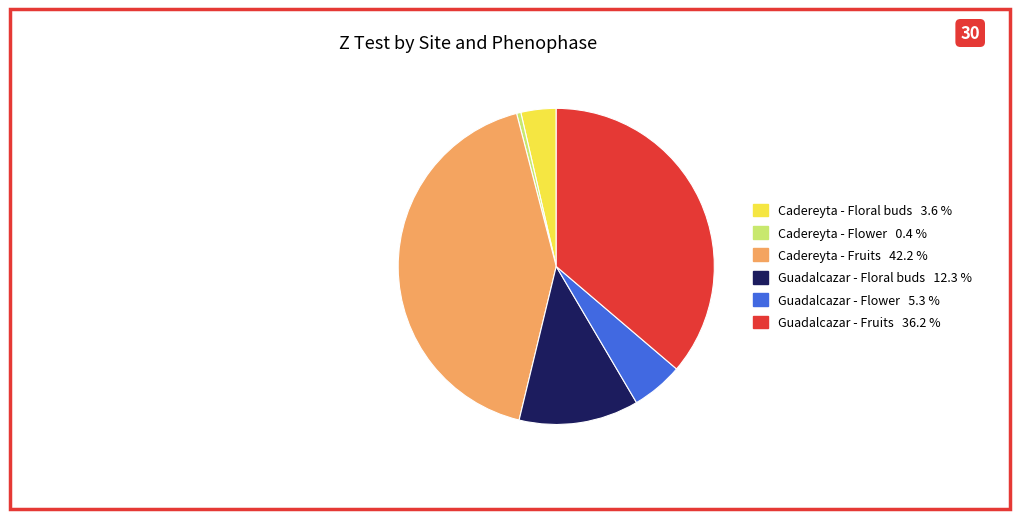

How many slices are in this pie chart?

6